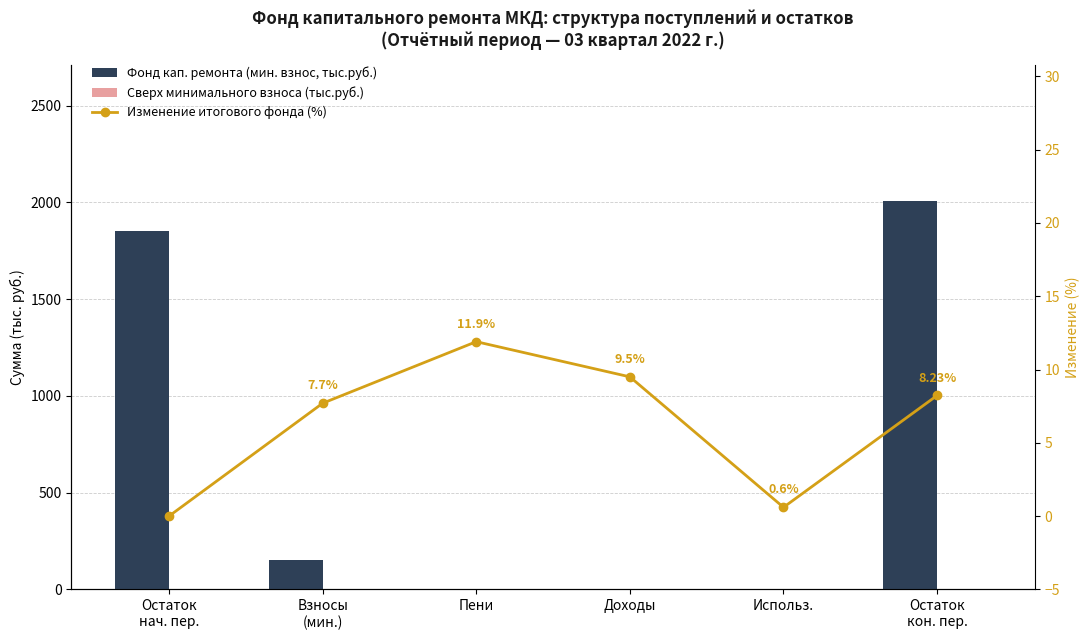

Which series changed the most between Взносы
(мин.) and Доходы?

Фонд кап. ремонта (мин. взнос, тыс.руб.)